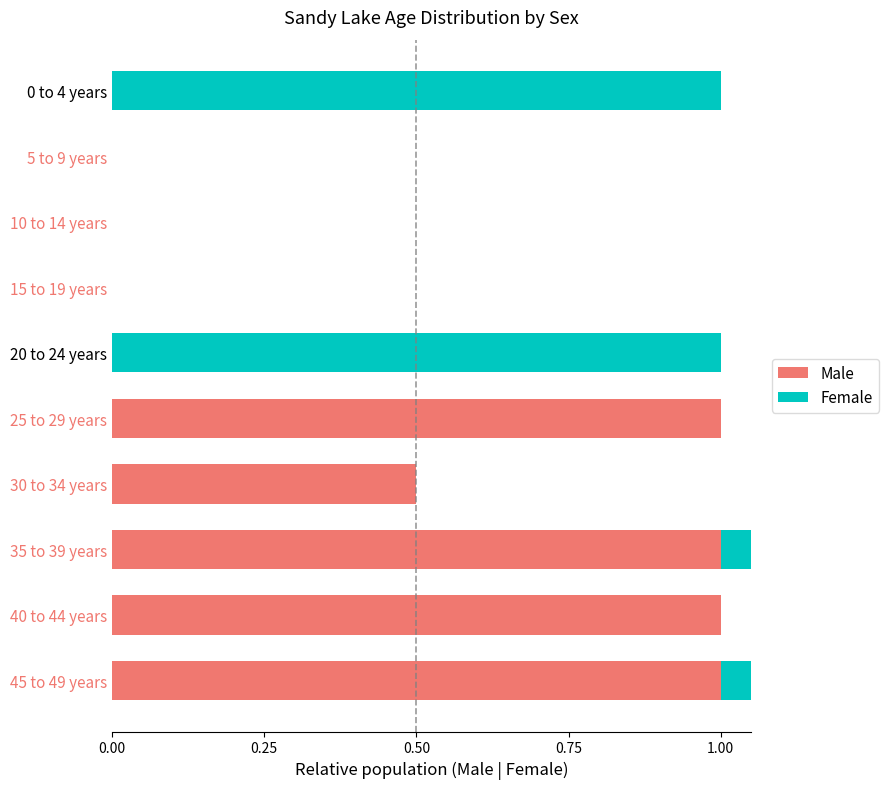

How many data points in Male are above 0?

5